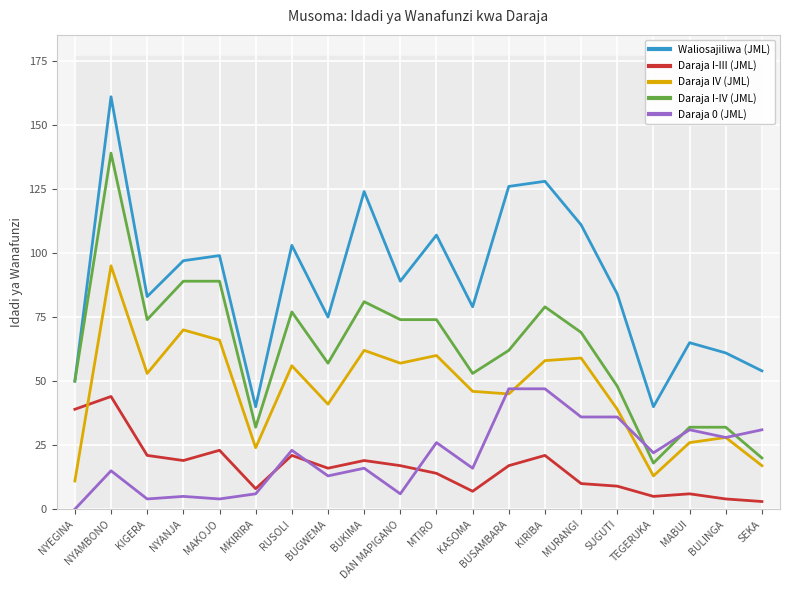

What is the sum of all Daraja I-III (JML) values?

323